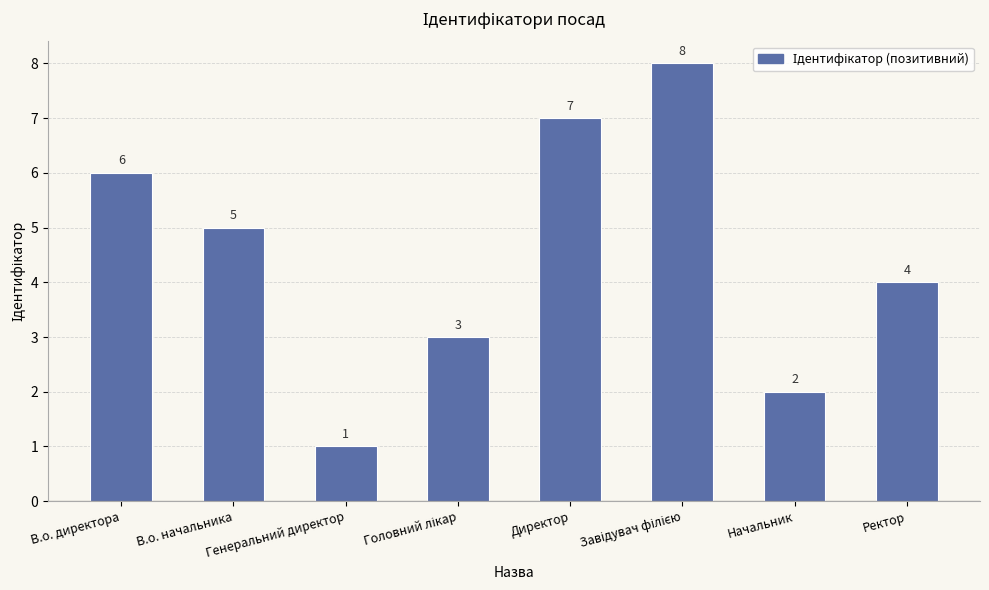

Reading left to right, list all the values displayed in this chart.

6	5	1	3	7	8	2	4